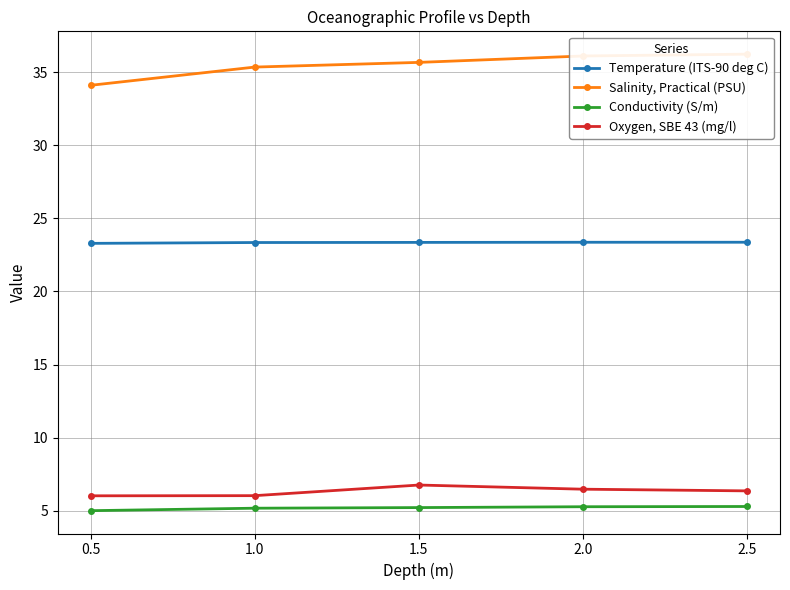

Between 1.0 and 1.5, which series saw the biggest shift?

Oxygen, SBE 43 (mg/l)